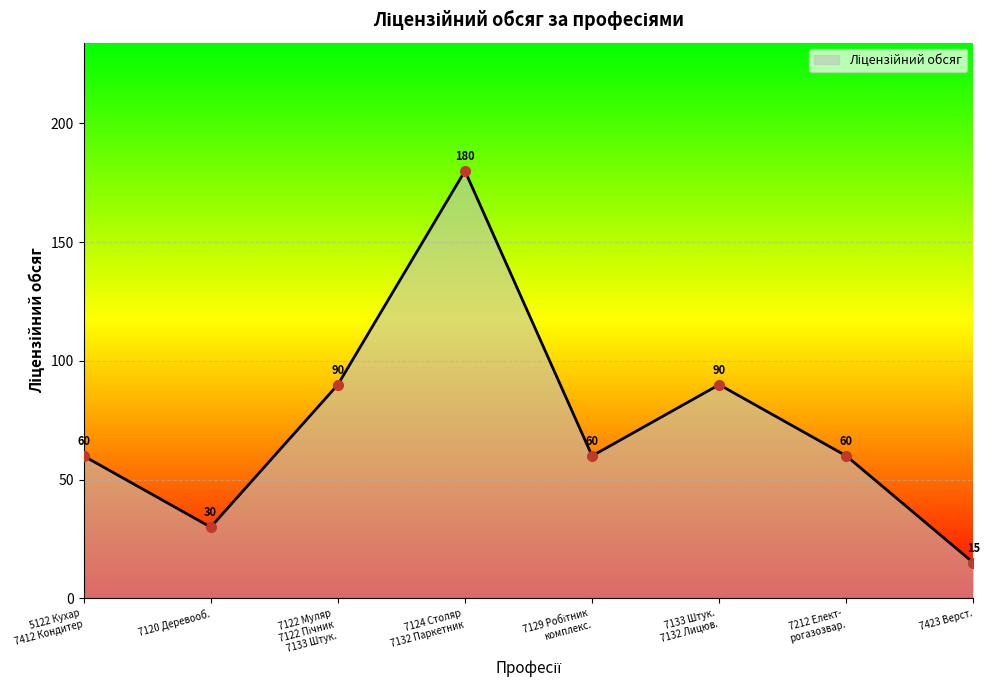

At which category does the data reach its first local valley?

7120 Деревооб.